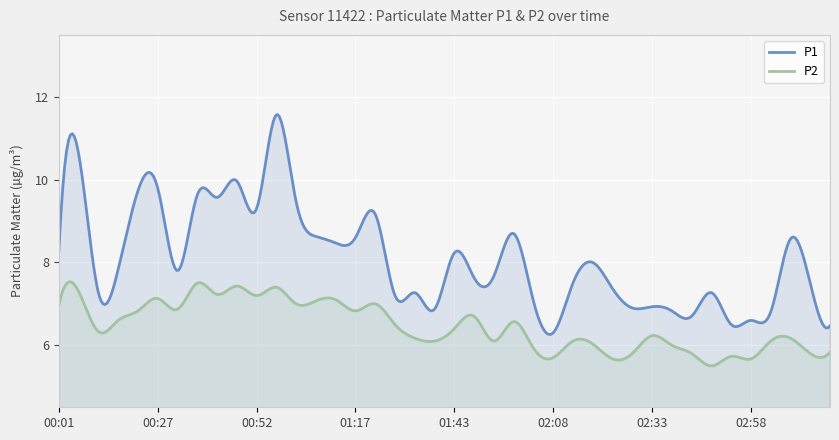

Reading right to left, list all the values displayed in this chart.

P1: 03:19=6.5	03:13=7.5	03:08=8.6	03:03=6.8	02:58=6.6	02:53=6.5	02:48=7.3	02:43=6.7	02:38=6.8	02:33=6.9	02:28=6.9	02:23=7.4	02:18=8.0	02:13=7.5	02:08=6.3	02:03=7.1	01:58=8.7	01:53=7.7	01:48=7.6	01:43=8.2	01:37=6.9	01:32=7.3	01:27=7.2	01:22=9.2	01:17=8.6	01:12=8.5	01:07=8.6	01:02=9.5	00:57=11.6	00:52=9.3	00:47=10.0	00:42=9.6	00:37=9.6	00:32=7.8	00:27=9.8	00:22=9.7	00:17=7.8	00:12=7.3	00:06=10.6	00:01=8.3
P2: 03:19=5.8	03:13=5.8	03:08=6.2	03:03=6.1	02:58=5.7	02:53=5.7	02:48=5.5	02:43=5.8	02:38=6.0	02:33=6.2	02:28=5.8	02:23=5.7	02:18=6.0	02:13=6.1	02:08=5.7	02:03=5.9	01:58=6.6	01:53=6.1	01:48=6.7	01:43=6.4	01:37=6.1	01:32=6.2	01:27=6.5	01:22=7.0	01:17=6.8	01:12=7.1	01:07=7.1	01:02=7.0	00:57=7.4	00:52=7.2	00:47=7.4	00:42=7.2	00:37=7.5	00:32=6.9	00:27=7.1	00:22=6.8	00:17=6.6	00:12=6.3	00:06=7.3	00:01=7.0